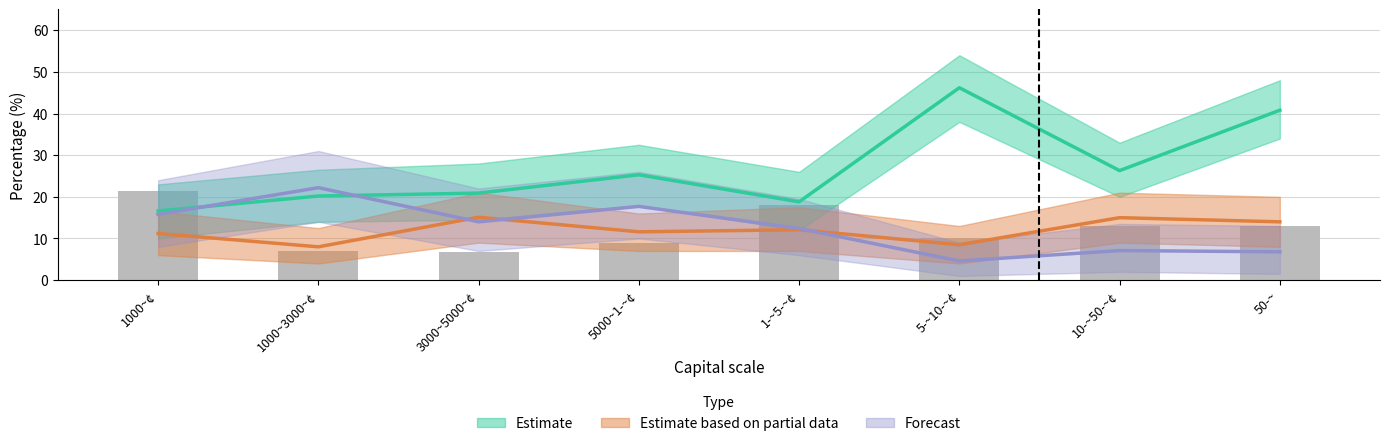

How many data points in Estimate are above 25?

4